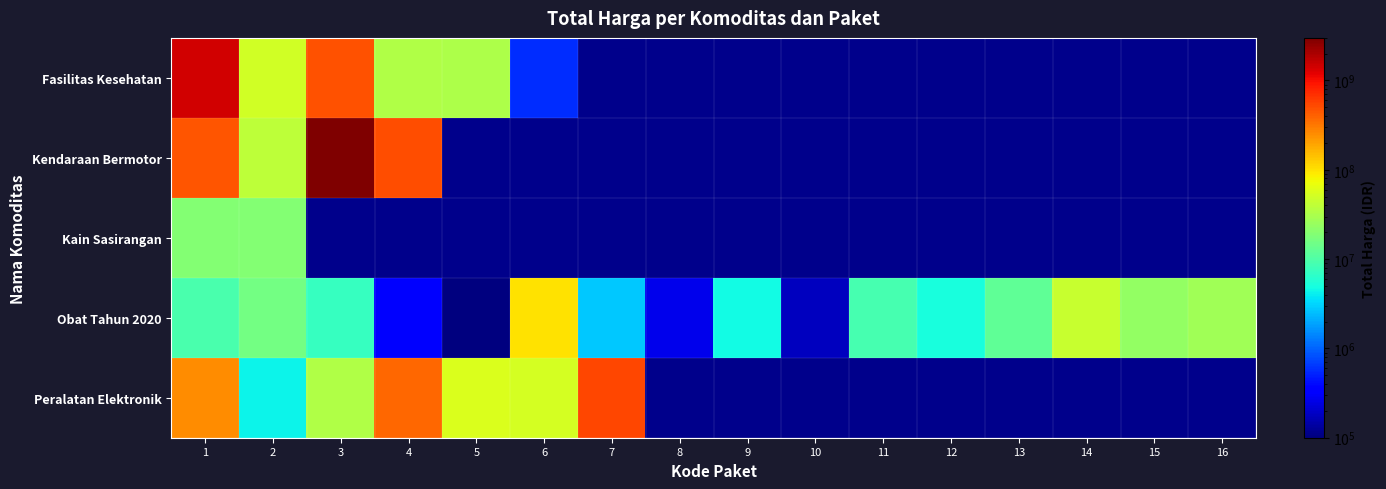

At how many categories does at least one series exceed 259303722?

4